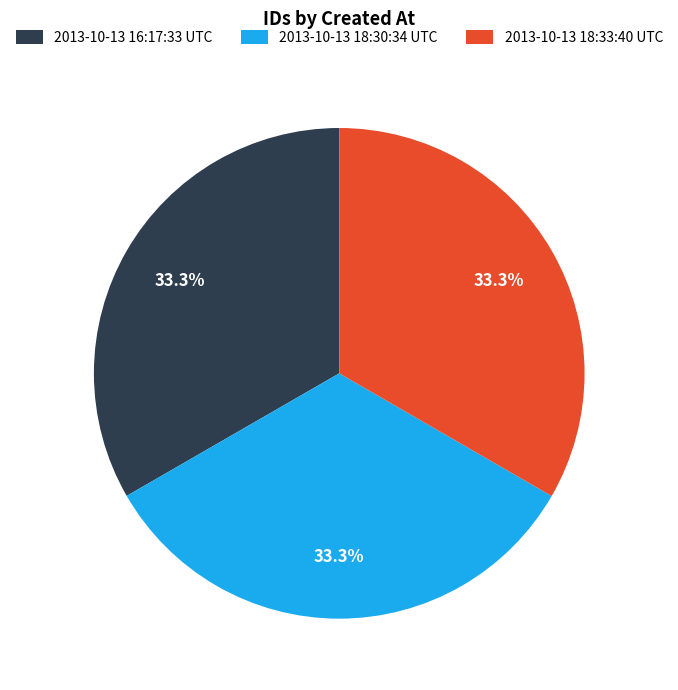

How many segments does this pie chart have?

3